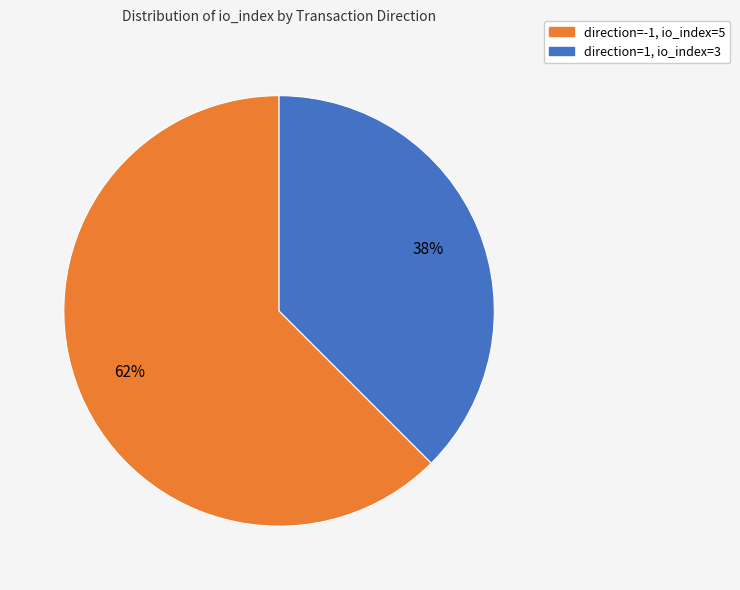

To the nearest percent, what is the average slice percentage?

50%